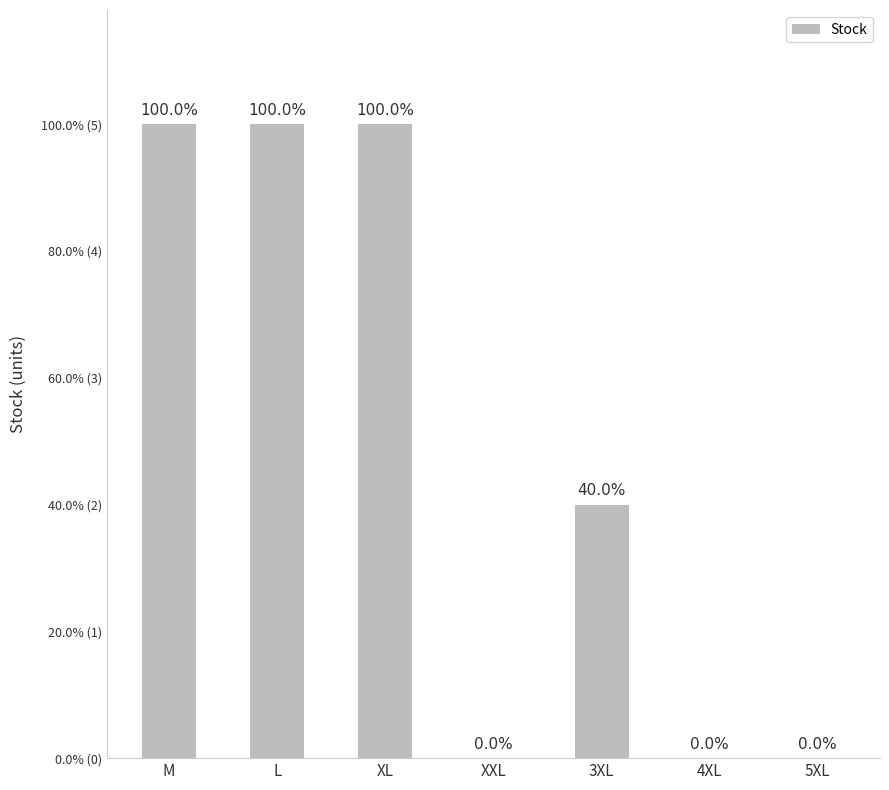

What is the greatest value displayed?

5